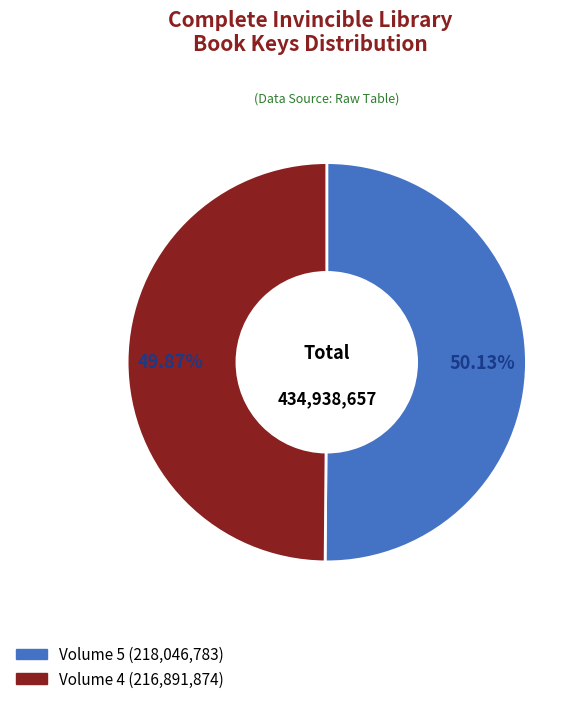

Does any single category account for the majority?

Yes